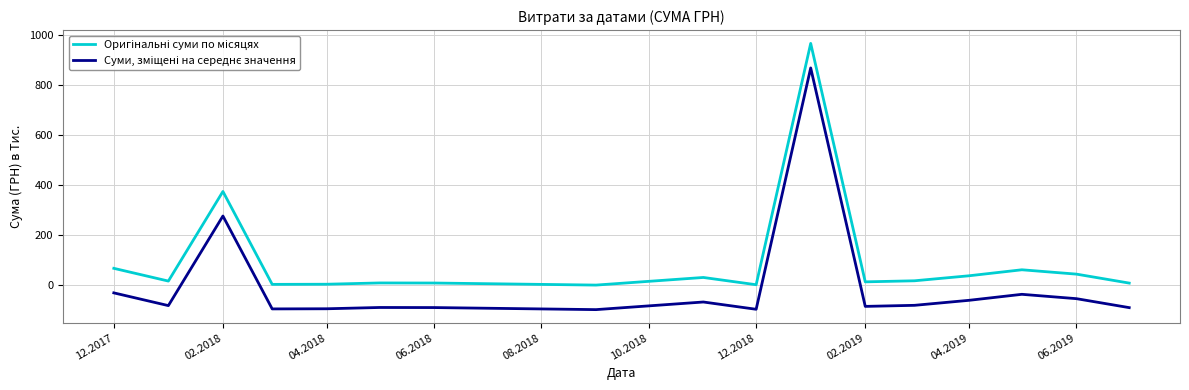

What is the greatest value displayed?

964.9